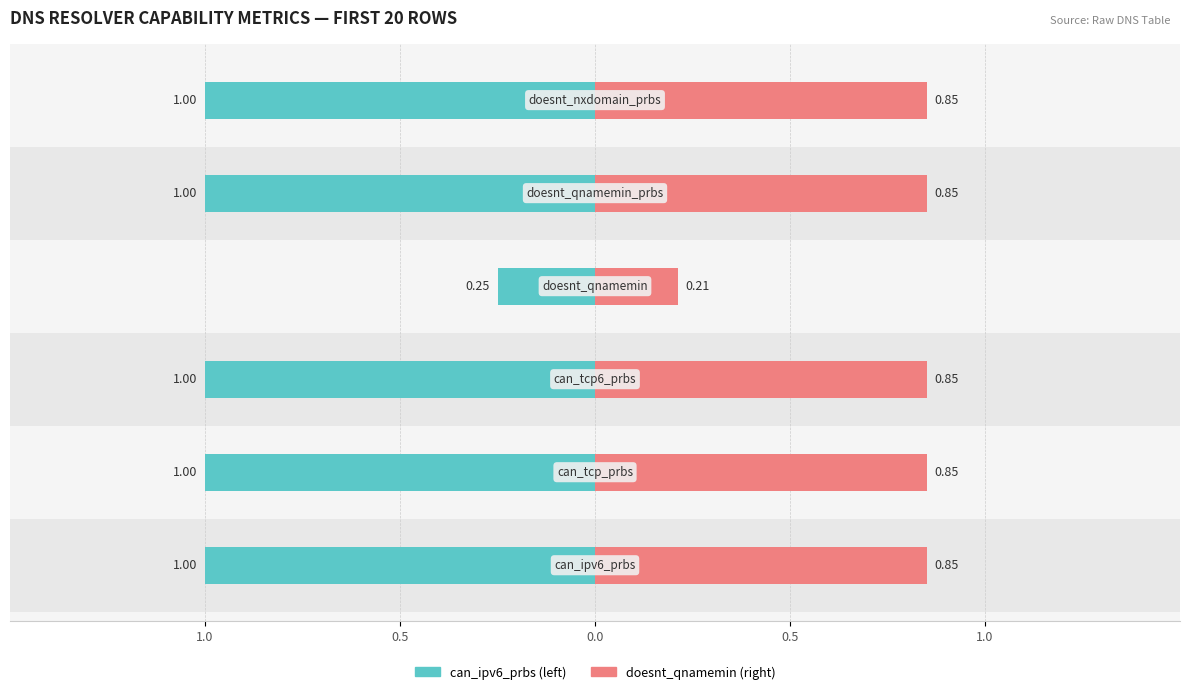

Reading left to right, transcribe all the data shown in this chart.

can_ipv6_prbs: -1.0	-1.0	-1.0	-0.2	-1.0	-1.0
doesnt_qnamemin: 0.8	0.8	0.8	0.2	0.8	0.8